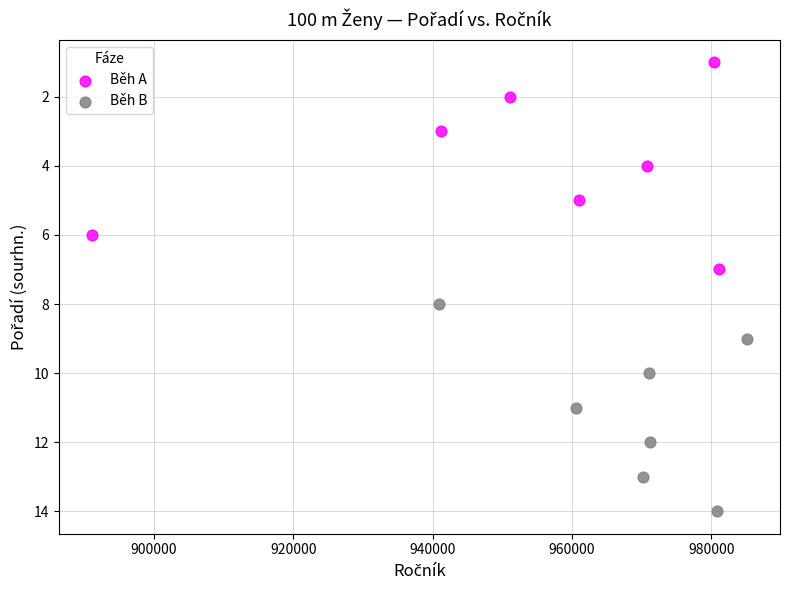

What are all the series names shown in the legend?

Běh A, Běh B